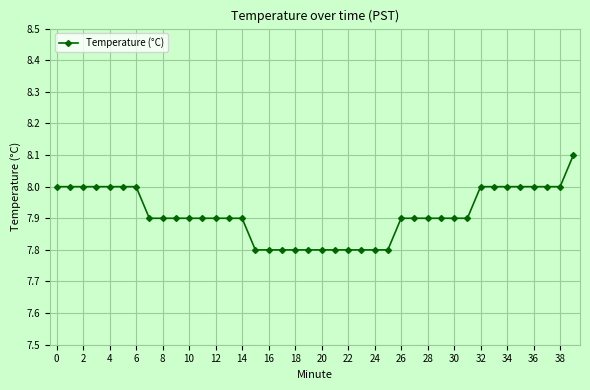

What is the maximum value shown in the chart?

8.1